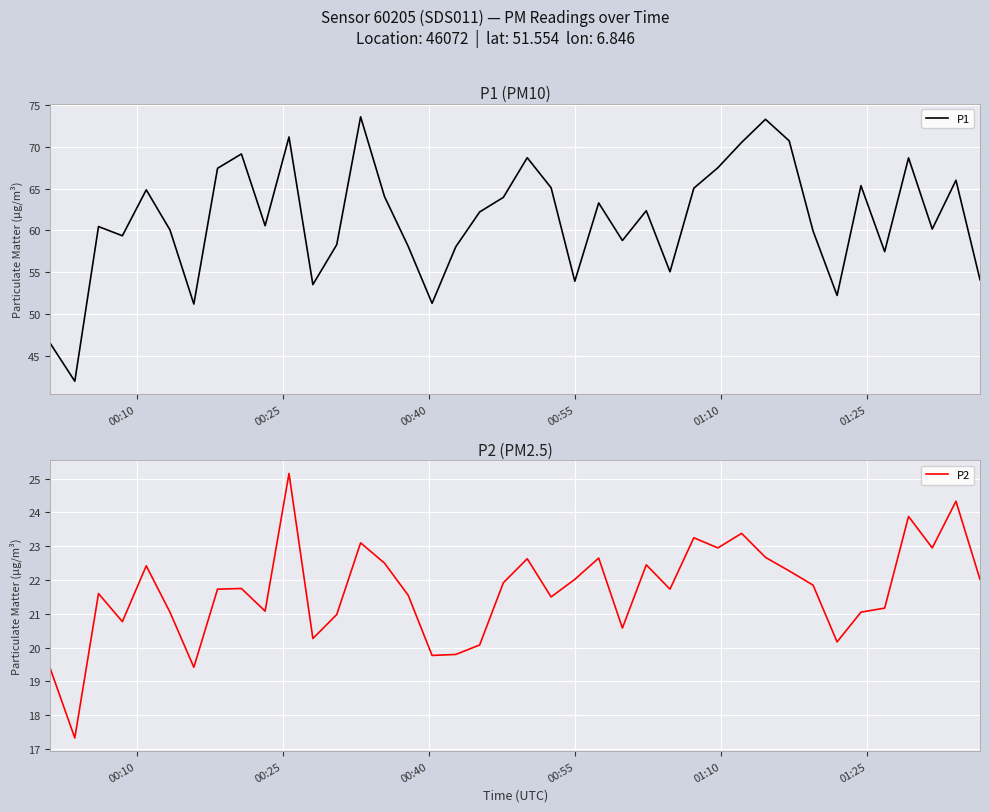

What is the highest value of the P1 series?

73.6